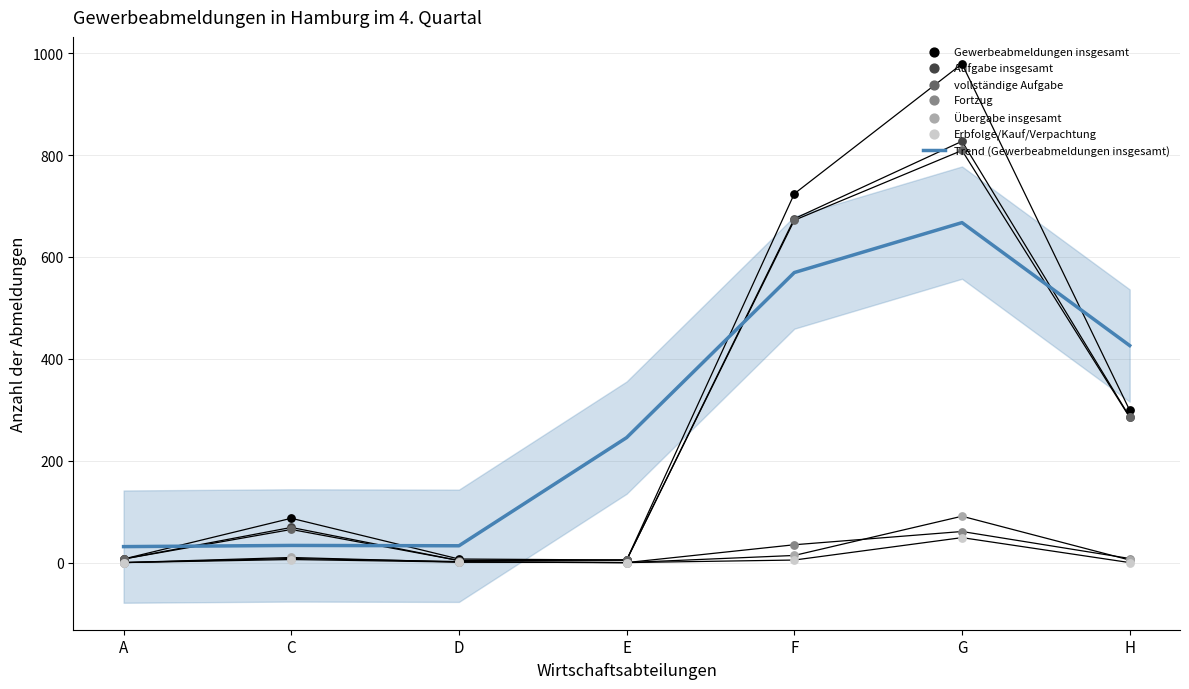

What are all the series names shown in the legend?

Gewerbeabmeldungen insgesamt, Aufgabe insgesamt, vollständige Aufgabe, Fortzug, Übergabe insgesamt, Erbfolge/Kauf/Verpachtung